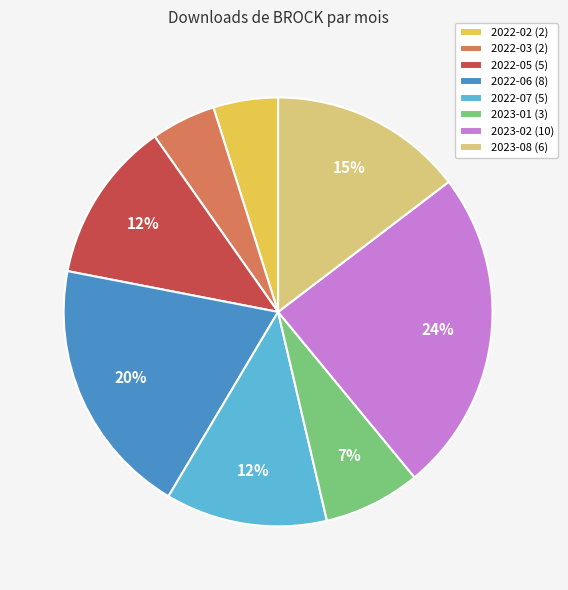

To the nearest percent, what is the combined percentage of 2022-07 and 2022-03?

17%